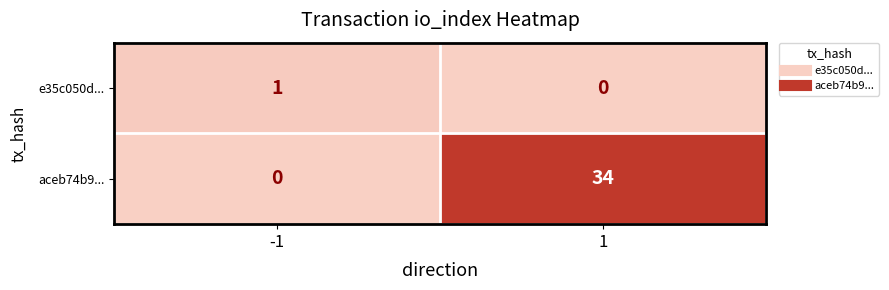

How many series are shown in this chart?

2